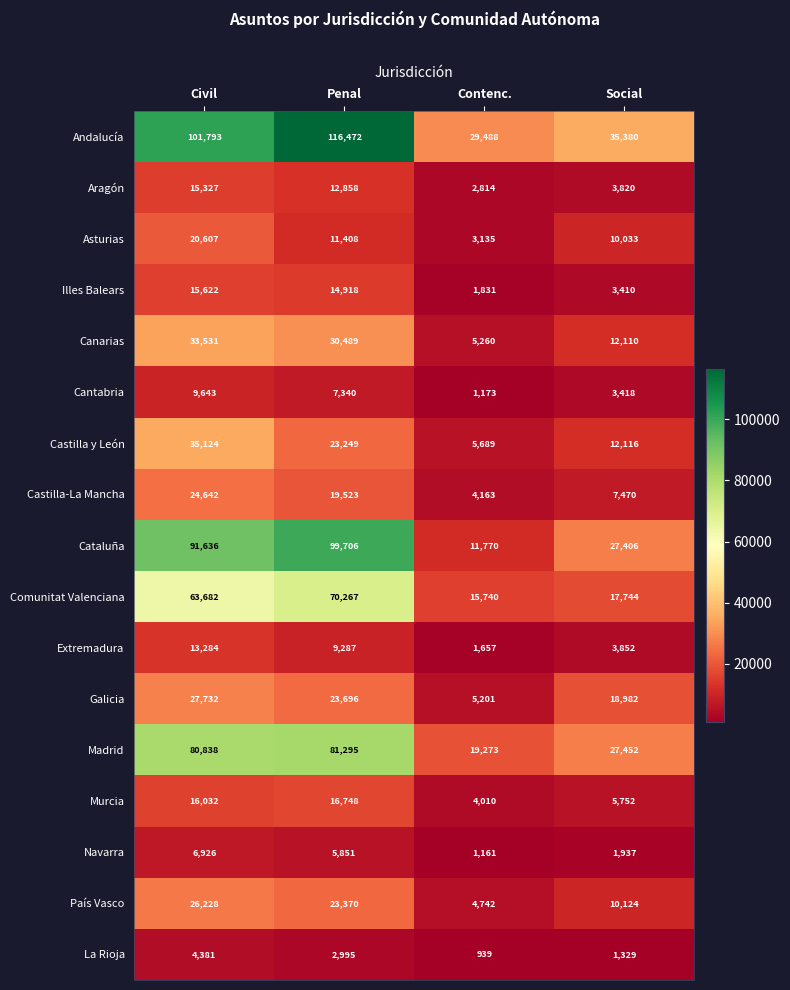

True or false: Cataluña has a value of 11770 at Contenc..

True